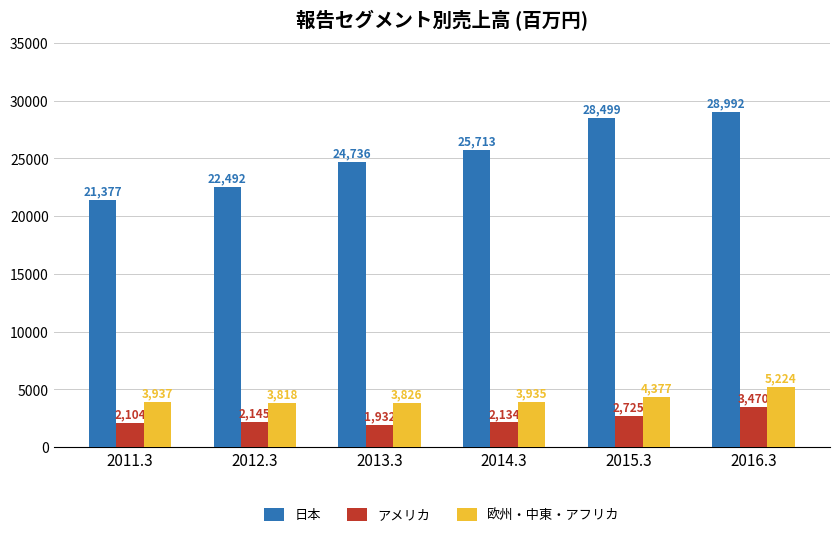

Reading right to left, what are all the values shown in this chart?

日本: 2016.3=28992	2015.3=28499	2014.3=25713	2013.3=24736	2012.3=22492	2011.3=21377
アメリカ: 2016.3=3470	2015.3=2725	2014.3=2134	2013.3=1932	2012.3=2145	2011.3=2104
欧州・中東・アフリカ: 2016.3=5224	2015.3=4377	2014.3=3935	2013.3=3826	2012.3=3818	2011.3=3937